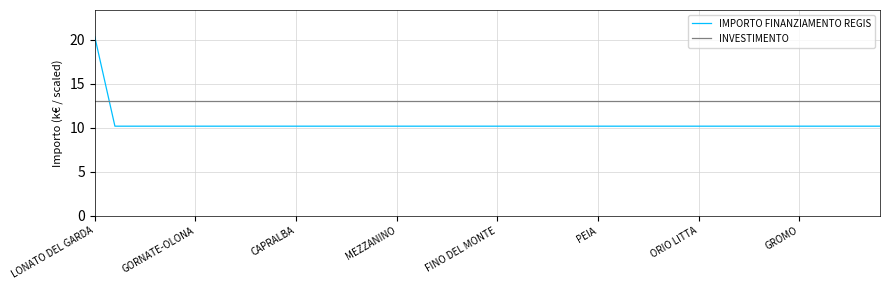

Count the number of categories in the chart.

40